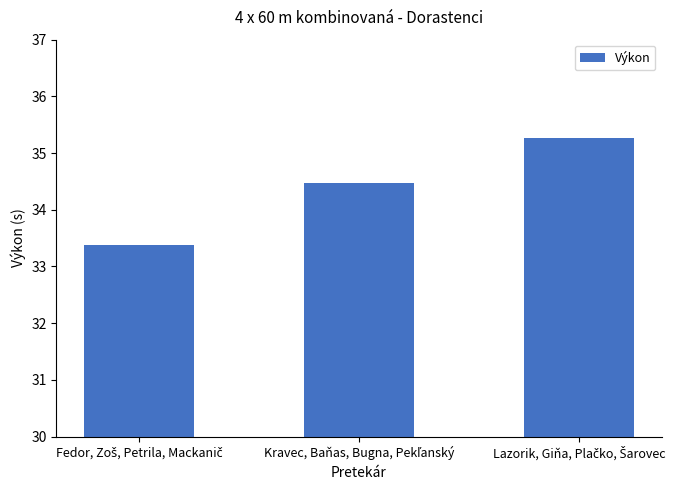

Reading left to right, list all the values displayed in this chart.

33.4	34.5	35.3